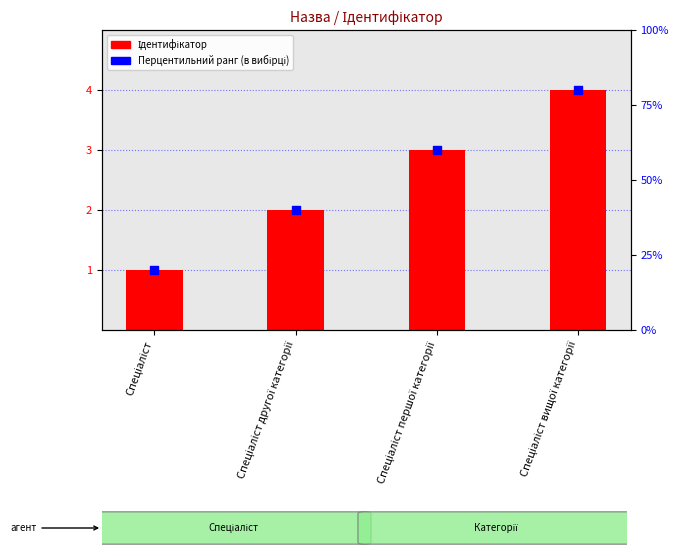

What are all the series names shown in the legend?

Ідентифікатор, Перцентильний ранг